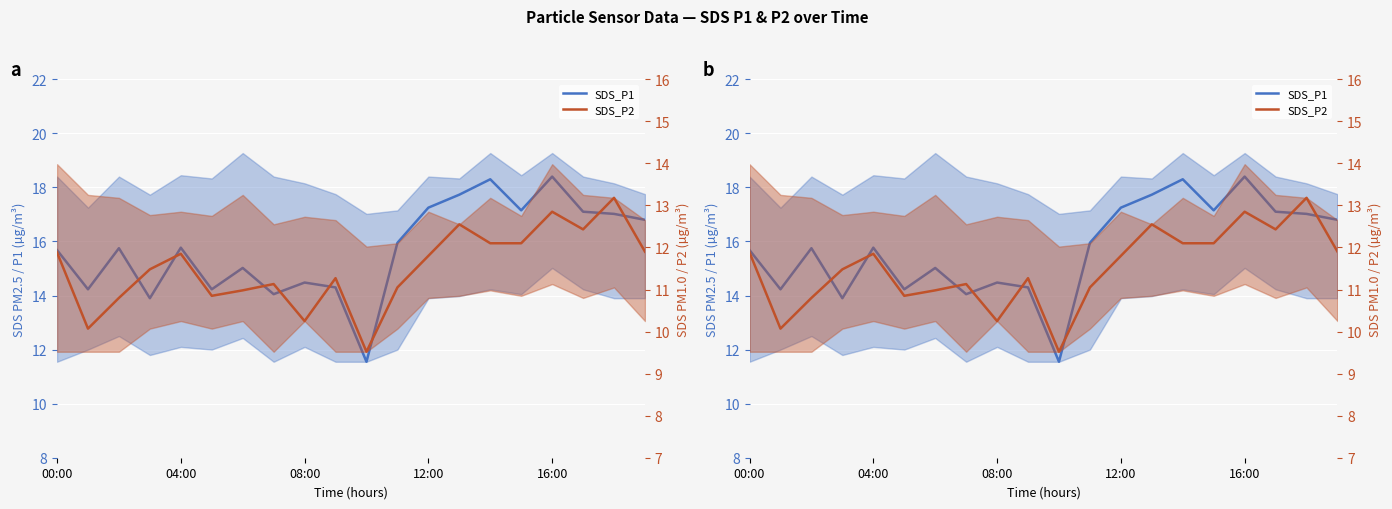

What is the maximum value shown in the chart?

18.4